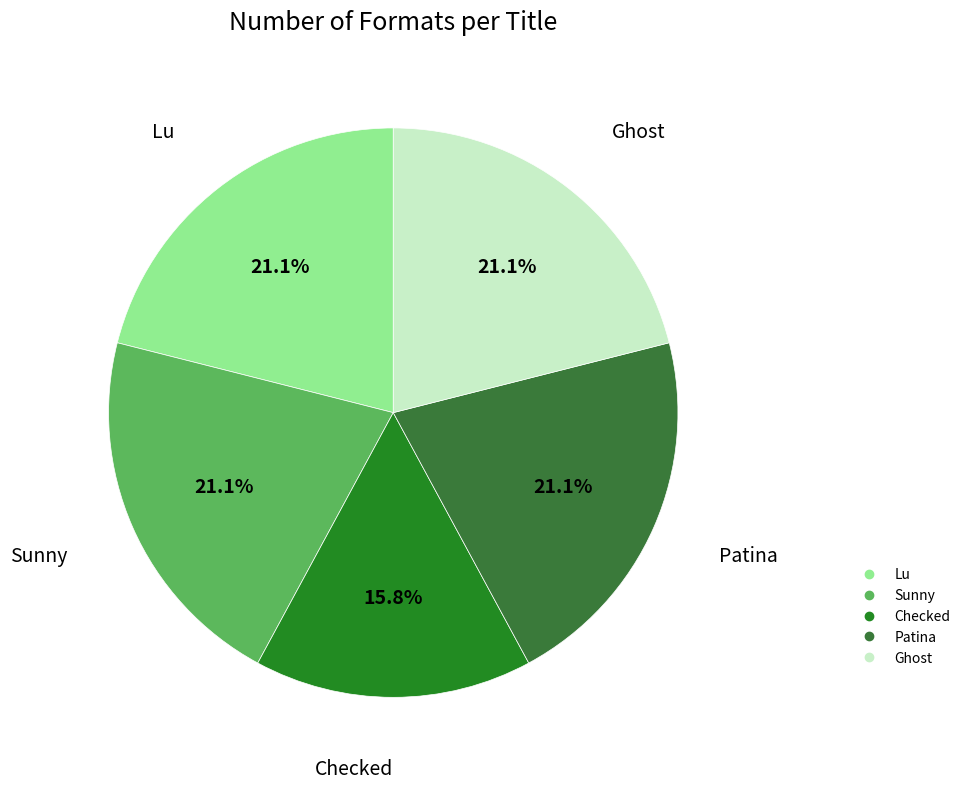

To the nearest percent, what percentage of the pie is Patina?

21%